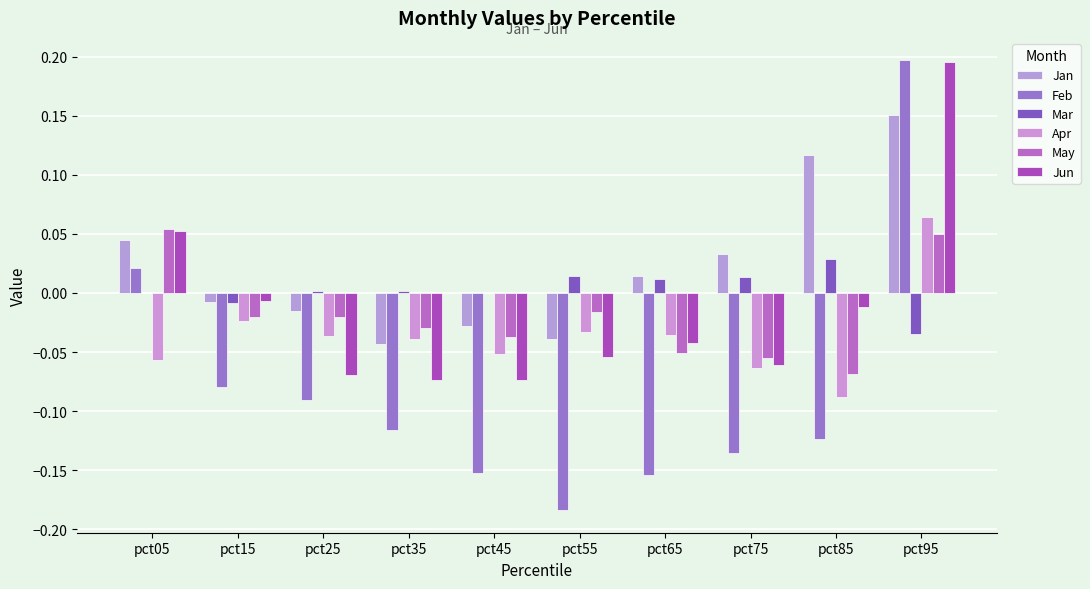

Does the chart contain stacked bars?

No